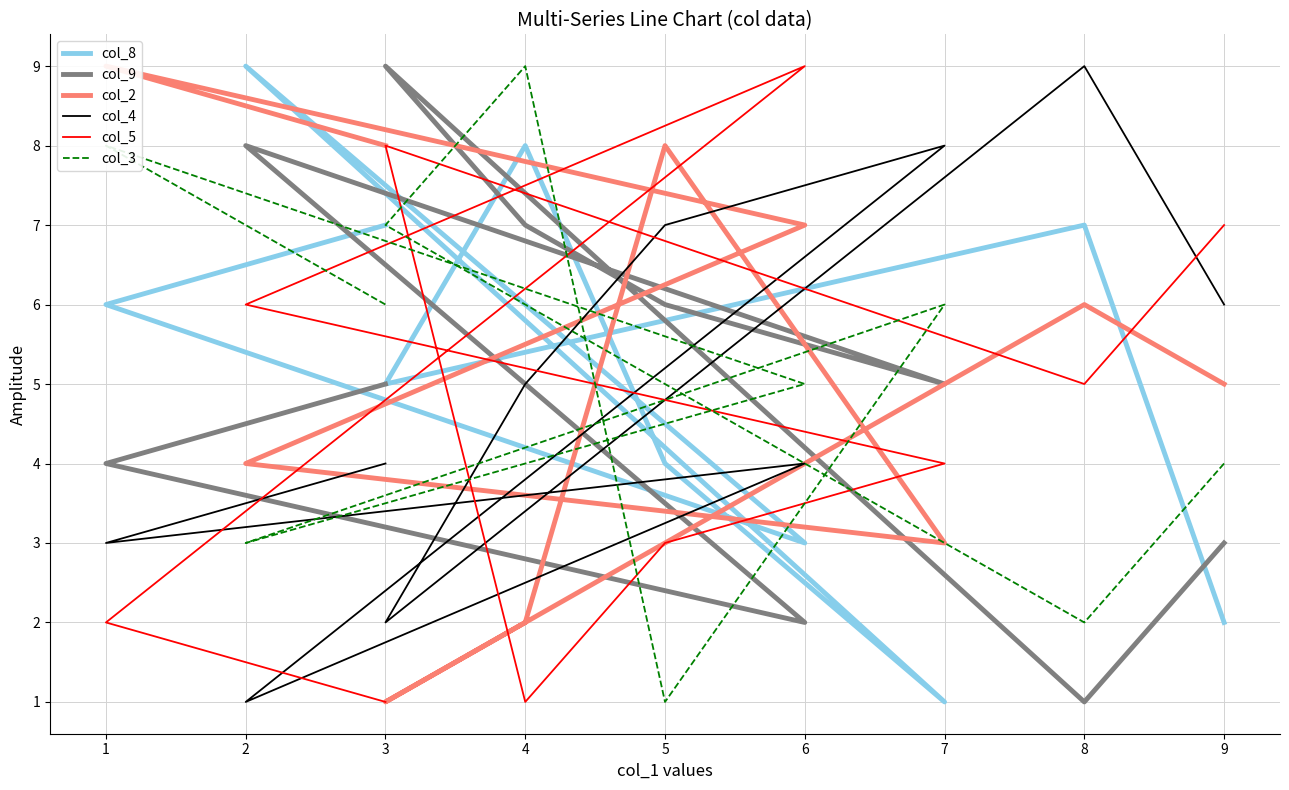

Which series has the widest spread of values?

col_8